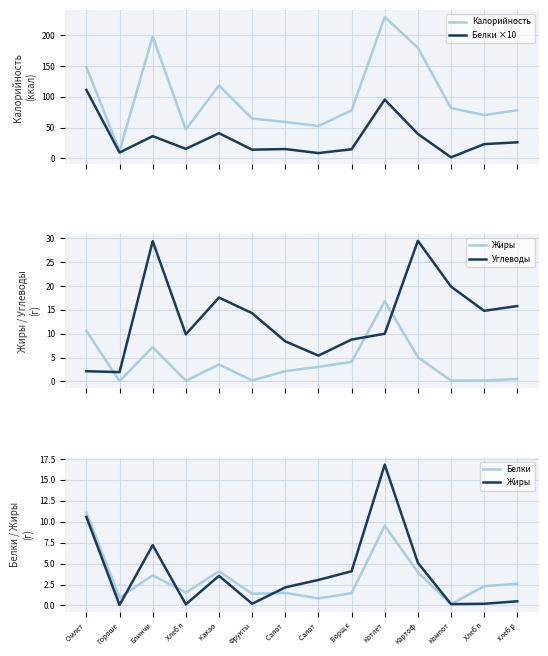

What is the sum of all Белки values?

45.0